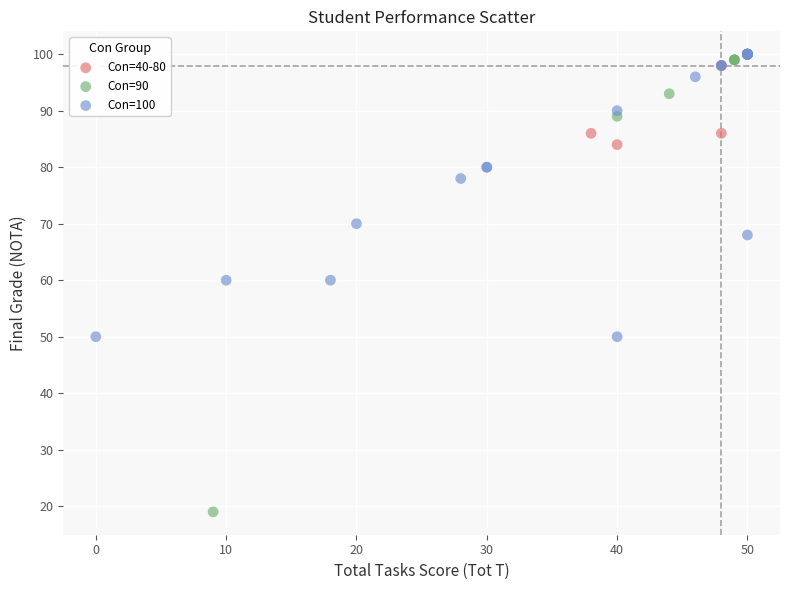

Which series contains the lowest Y value?

Con=90